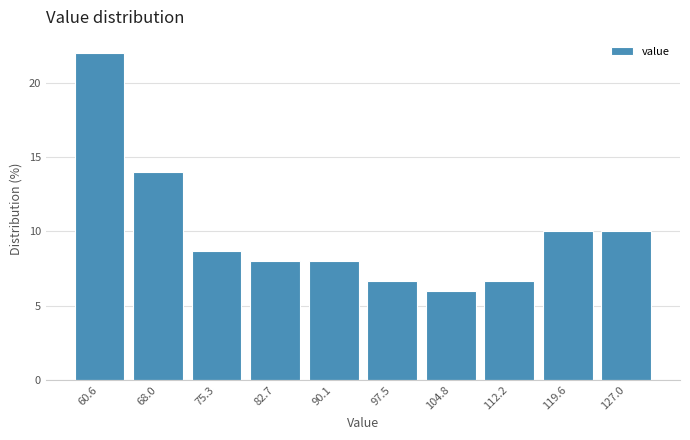

What is the height of the bar covering 64 to 72 on the x-axis? Neither the bar edges nor the heights are printed on the chart, so give them approximately, as read against the axes.

14.0